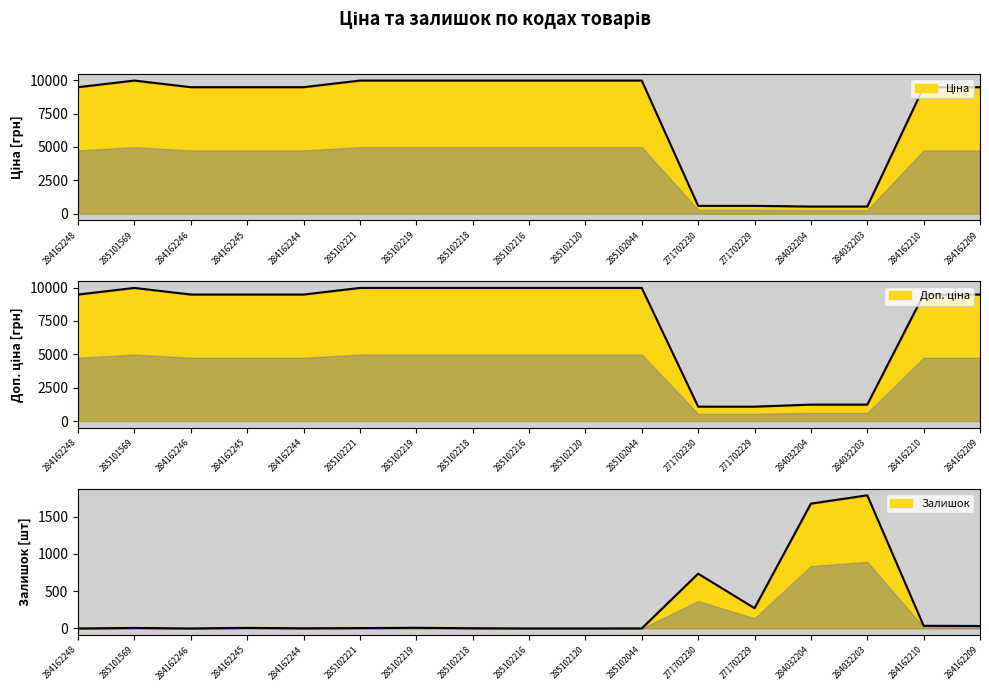

Where is the first local maximum for Доп. ціна?

285101569